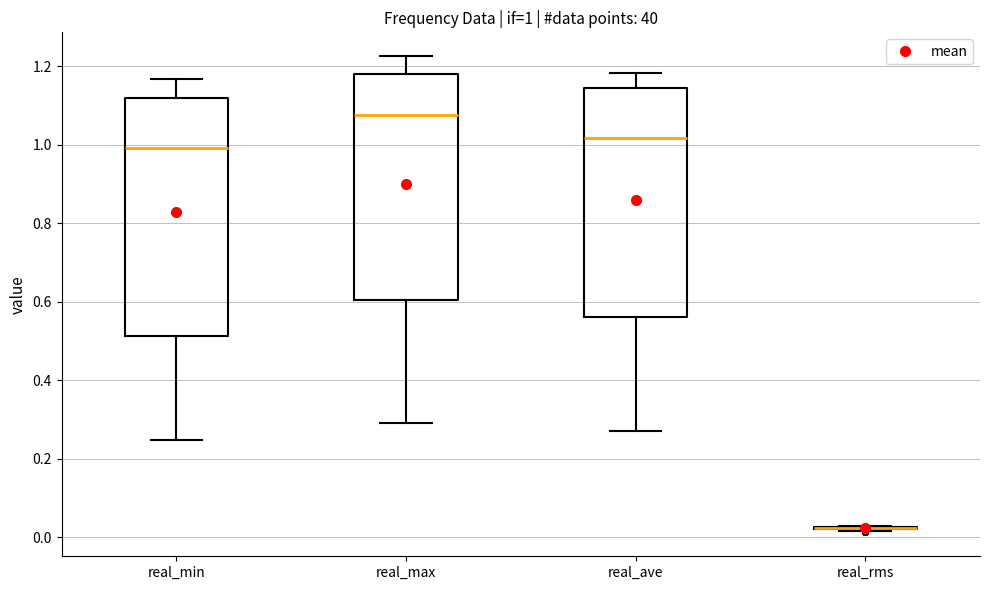

Comparing the boxes themselves (not the whiskers), which one is the tallest?

real_min